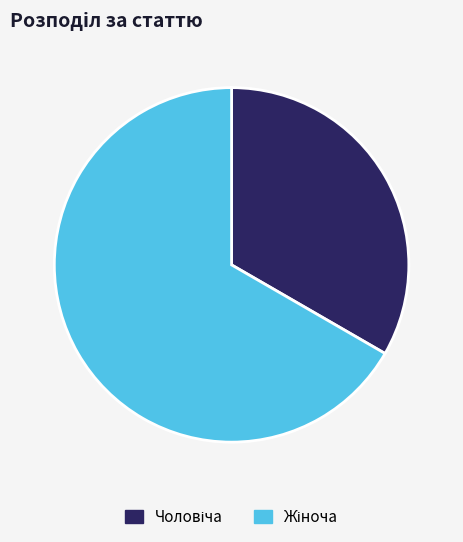

Does any single category account for the majority?

Yes